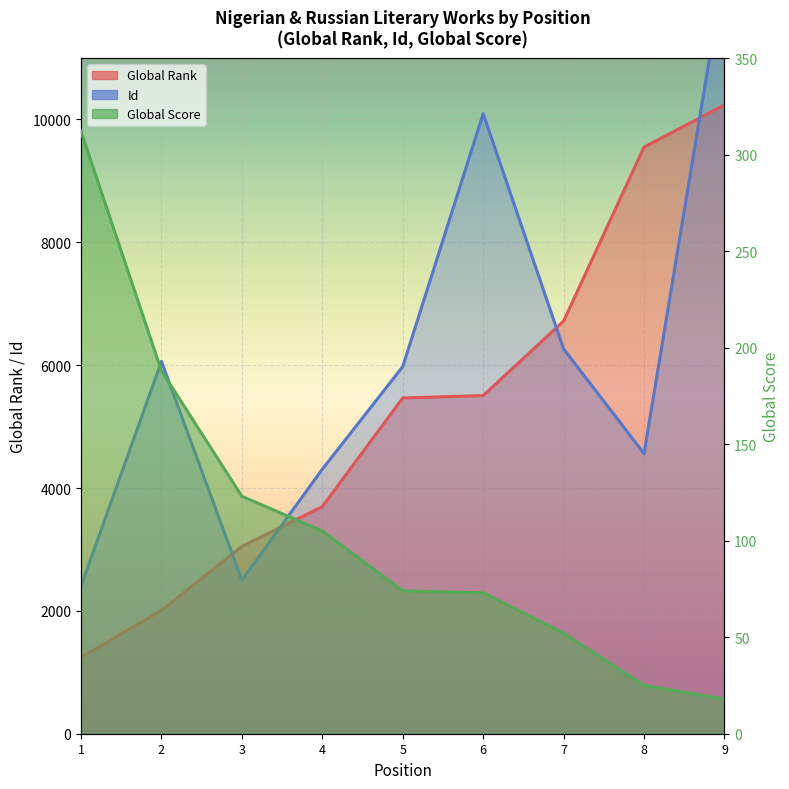

Reading left to right, what are all the values shown in this chart?

Global Rank: 1=1243	2=2009	3=3050	4=3697	5=5466	6=5505	7=6718	8=9551	9=10237
Global Score: 1=312	2=188	3=123	4=105	5=74	6=73	7=52	8=25	9=18
Id: 1=2404	2=6061	3=2500	4=4307	5=5977	6=10095	7=6265	8=4561	9=12469